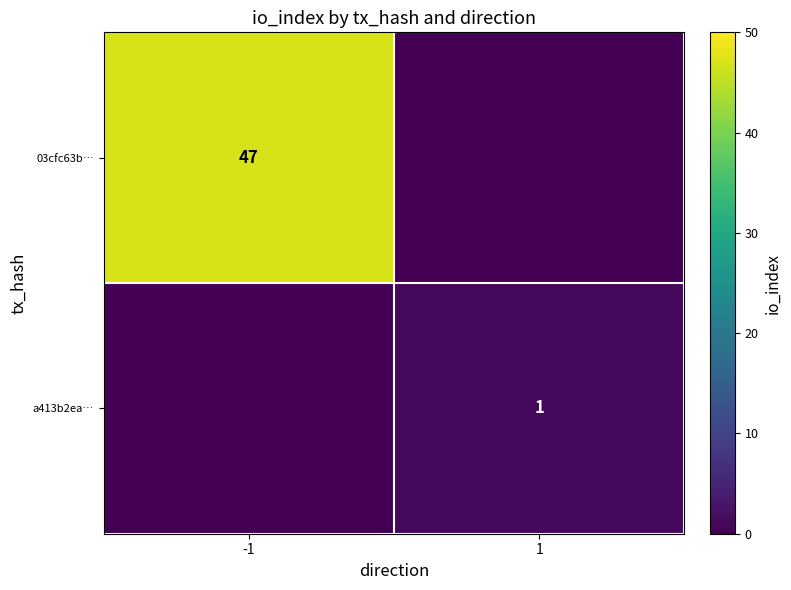

Is it true that 03cfc63b… equals 67 at -1?

False